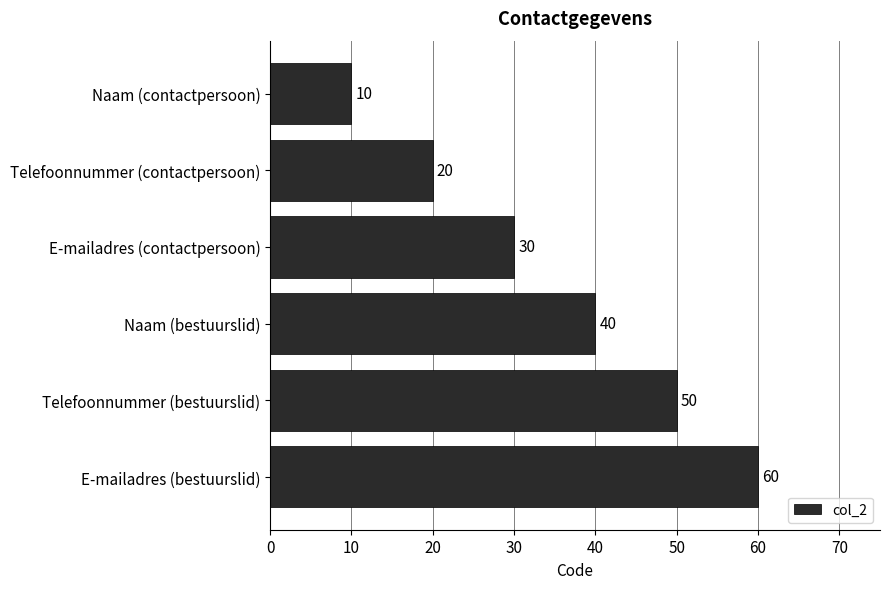

Reading bottom to top, what are all the values shown in this chart?

E-mailadres (bestuurslid)=60	Telefoonnummer (bestuurslid)=50	Naam (bestuurslid)=40	E-mailadres (contactpersoon)=30	Telefoonnummer (contactpersoon)=20	Naam (contactpersoon)=10